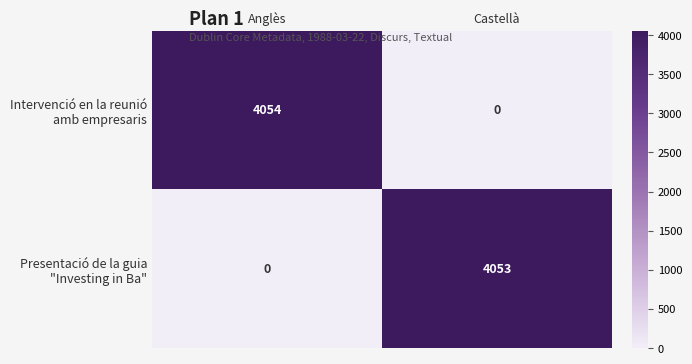

What is the total value across all series at Castellà?

4053